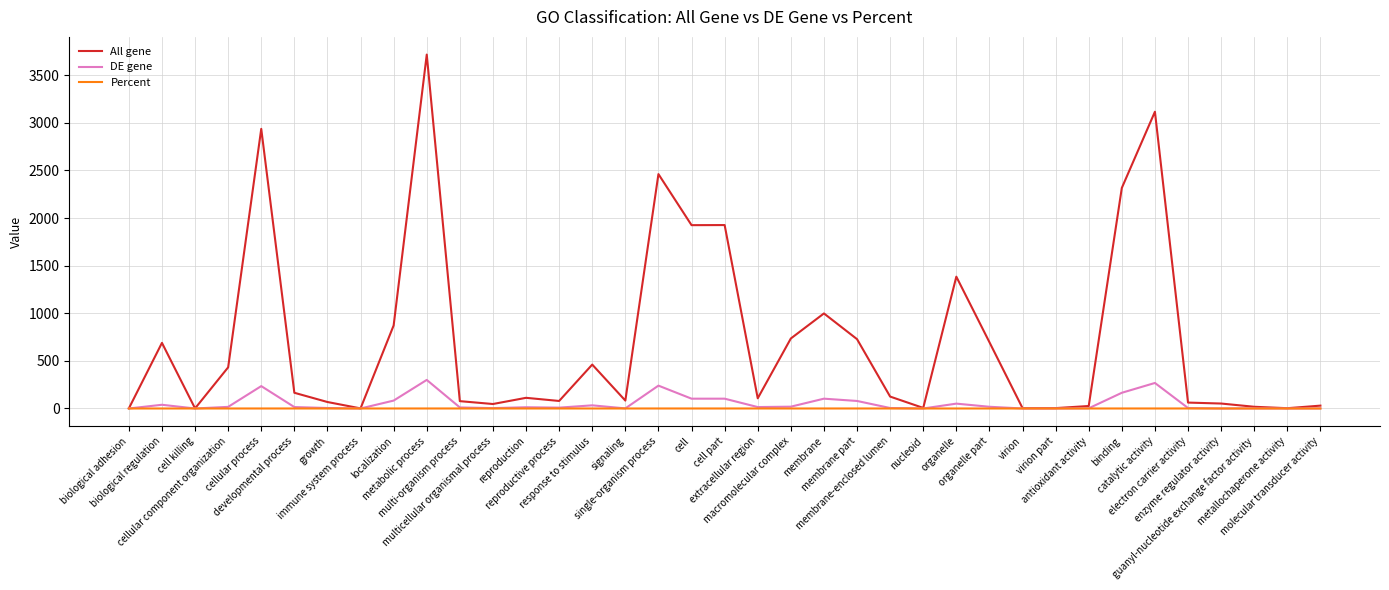

List the series in order of their peak value, highest first.

All gene, DE gene, Percent